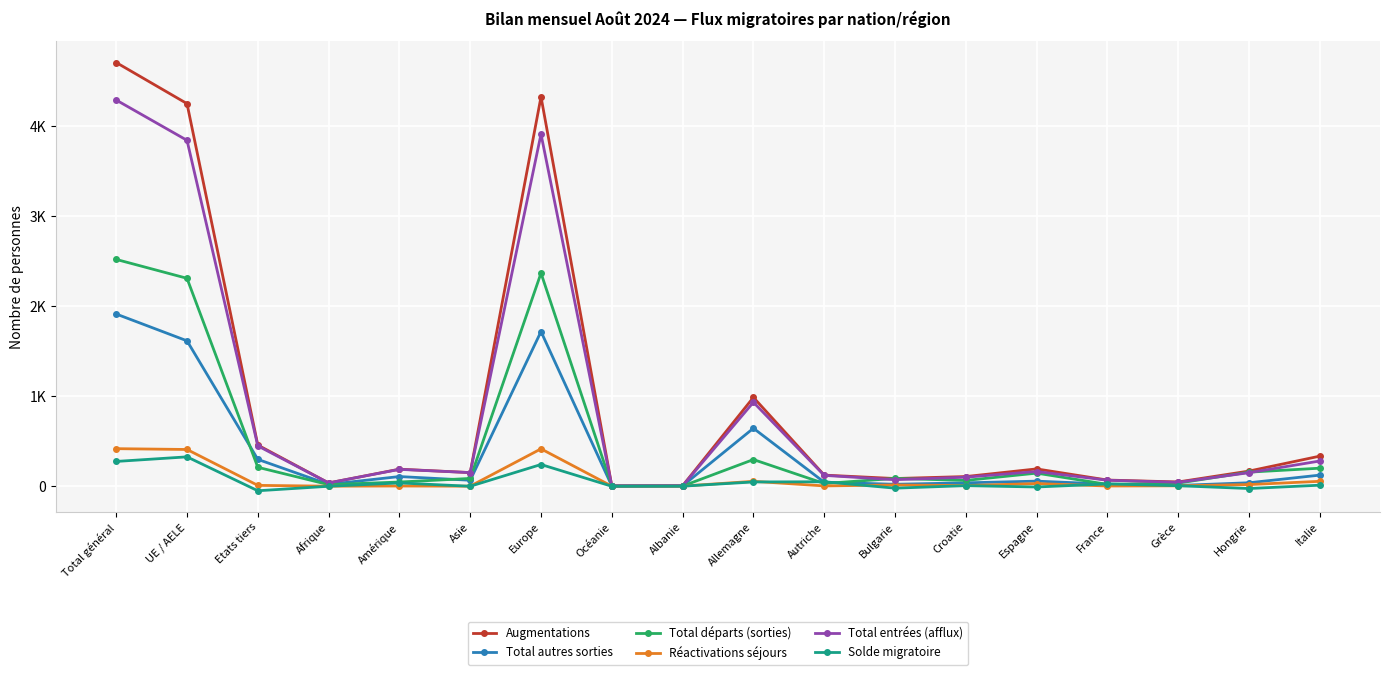

At which category is the sum across all series the highest?

Total général